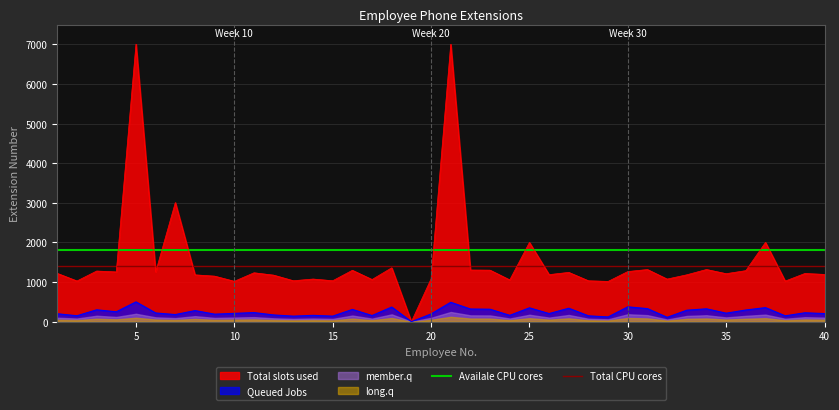

What is the maximum value for Queued Jobs?

500